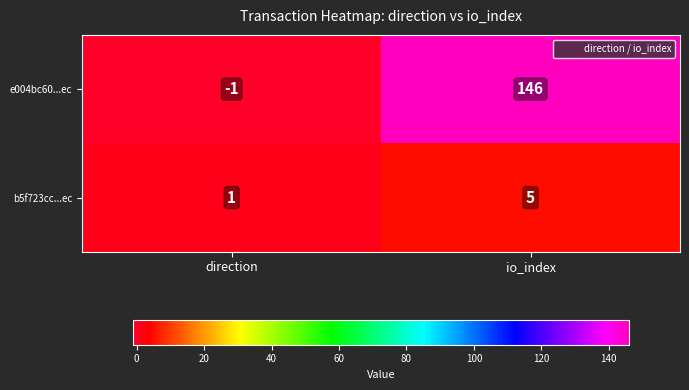

List the series in order of their overall mean, highest first.

e004bc60...ec, b5f723cc...ec